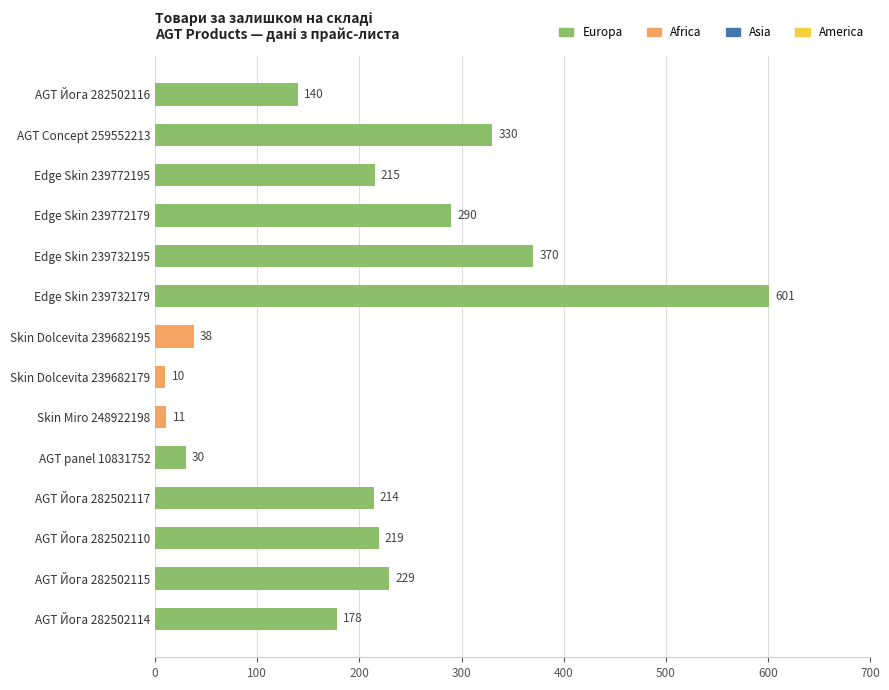

Reading bottom to top, list all the values displayed in this chart.

AGT Йога 282502114=178	AGT Йога 282502115=229	AGT Йога 282502110=219	AGT Йога 282502117=214	AGT panel 10831752=30	Skin Miro 248922198=11	Skin Dolcevita 239682179=10	Skin Dolcevita 239682195=38	Edge Skin 239732179=601	Edge Skin 239732195=370	Edge Skin 239772179=290	Edge Skin 239772195=215	AGT Concept 259552213=330	AGT Йога 282502116=140